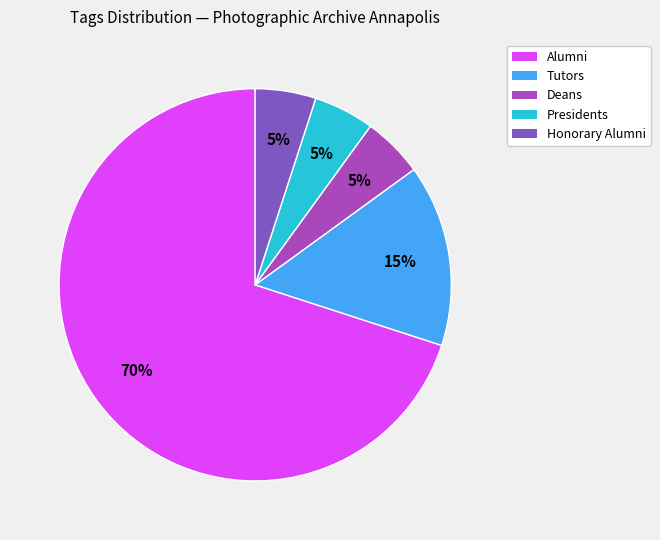

Does Honorary Alumni represent more than half of the total?

No